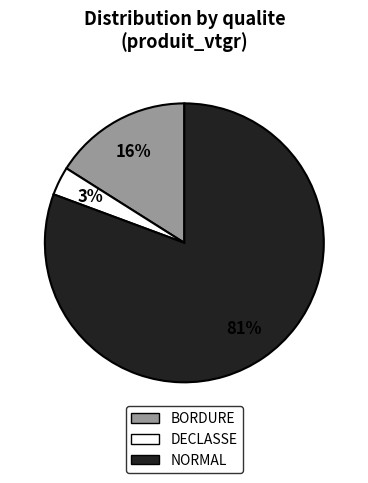

Between BORDURE and DECLASSE, which is larger?

BORDURE